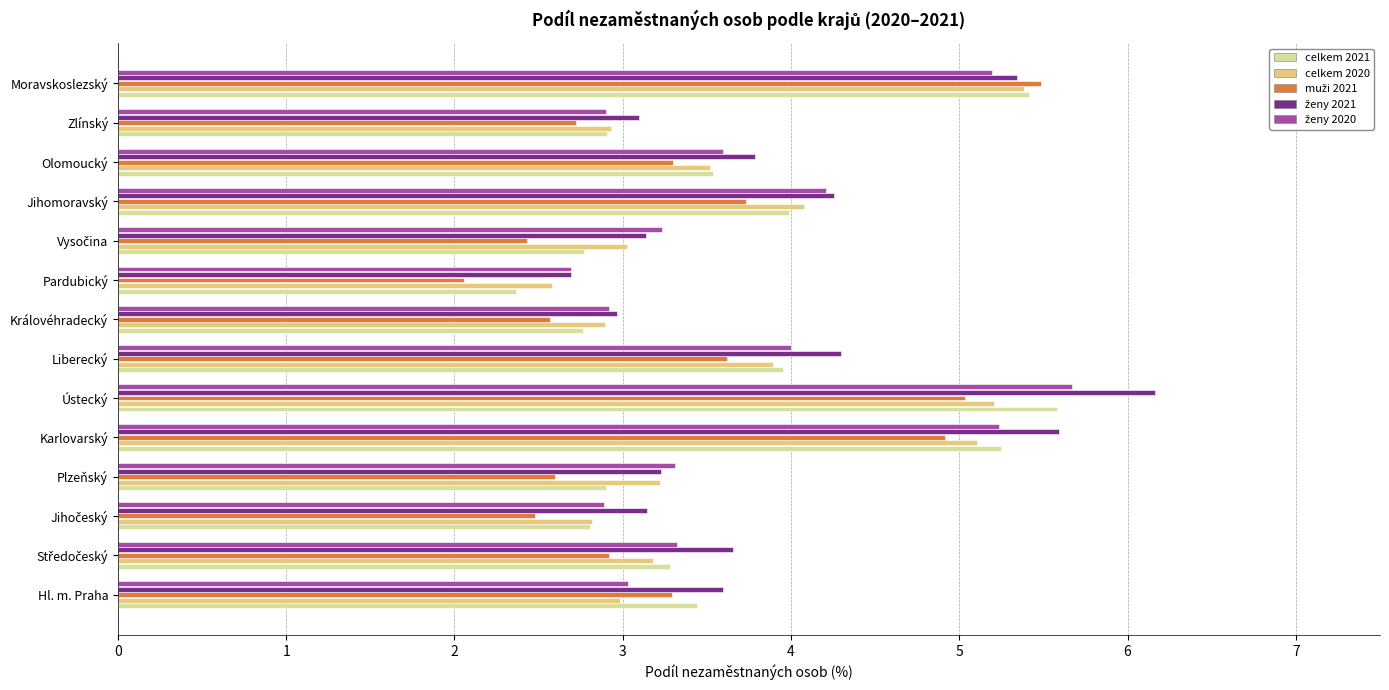

What is the minimum value shown in the chart?

2.1